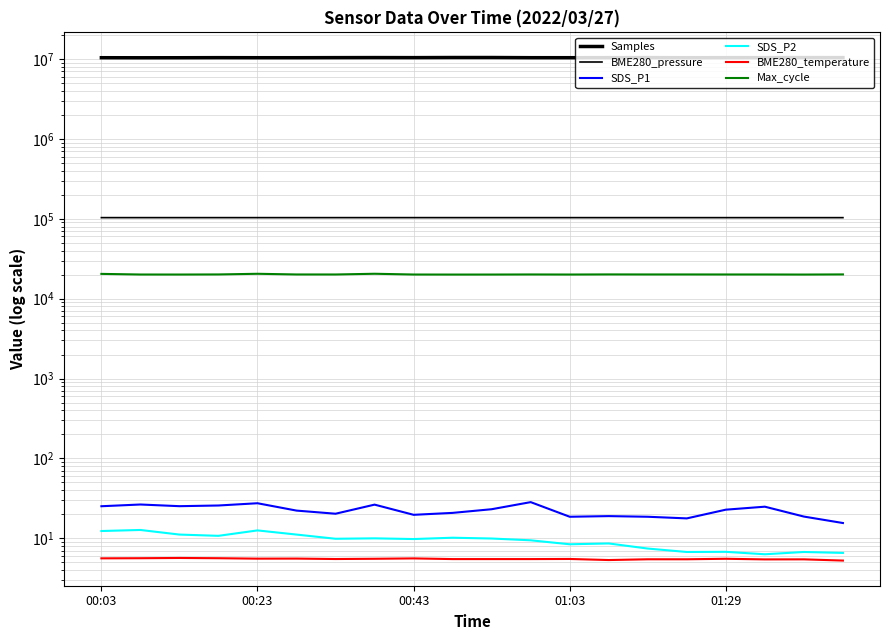

What are all the series names shown in the legend?

Samples, BME280_pressure, SDS_P1, SDS_P2, BME280_temperature, Max_cycle